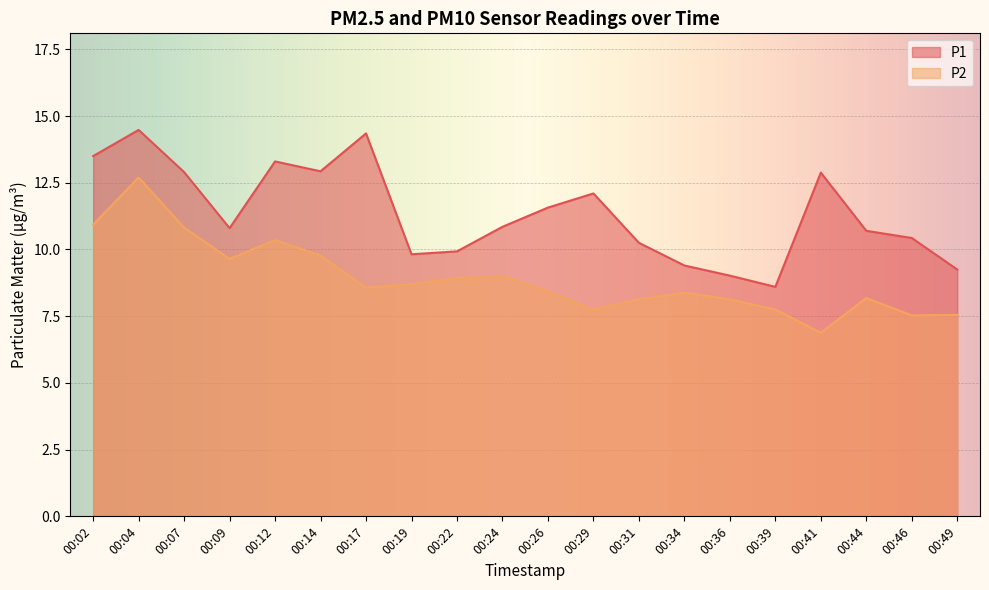

The value of P1 at 00:19 is 2.9. True or false?

False